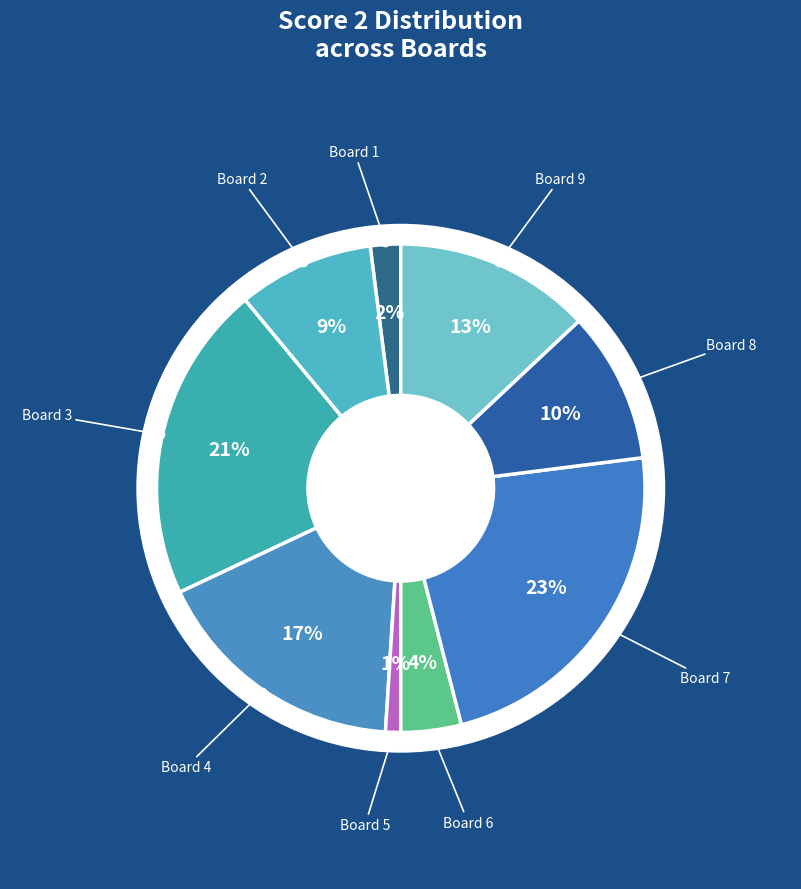

What is the smallest slice in the pie chart?

5